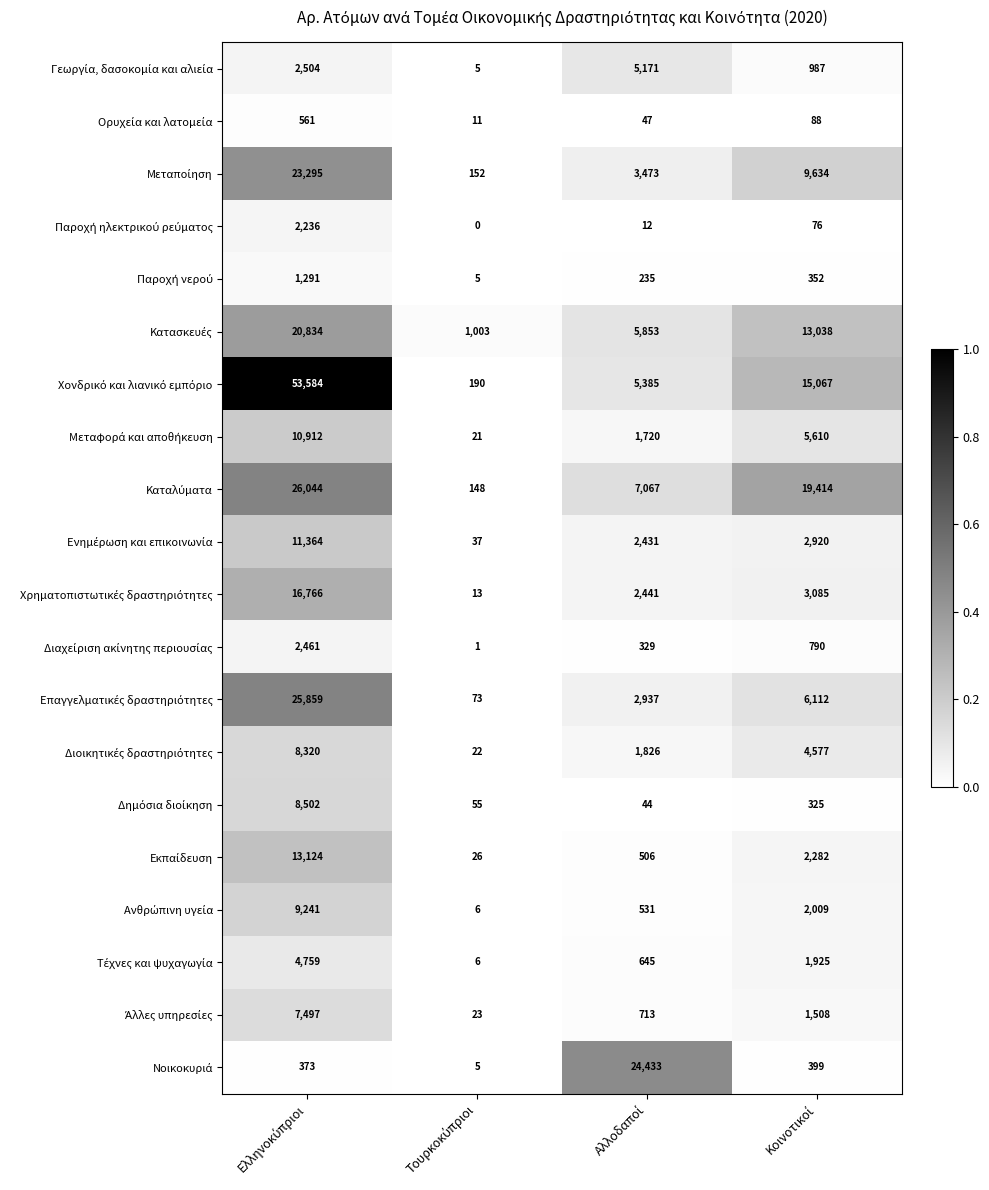

What is the greatest value displayed?

53584